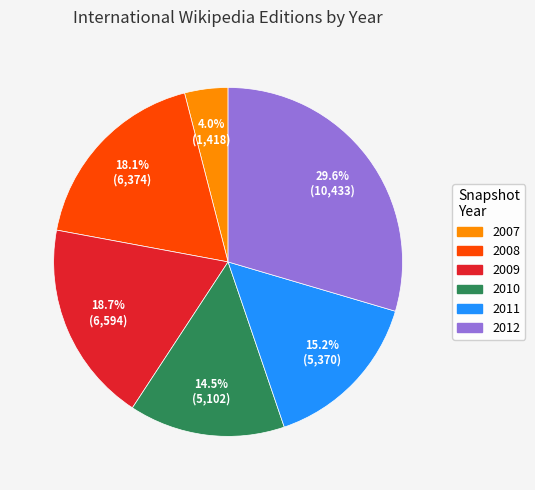

Is there any slice that represents more than half of the pie?

No